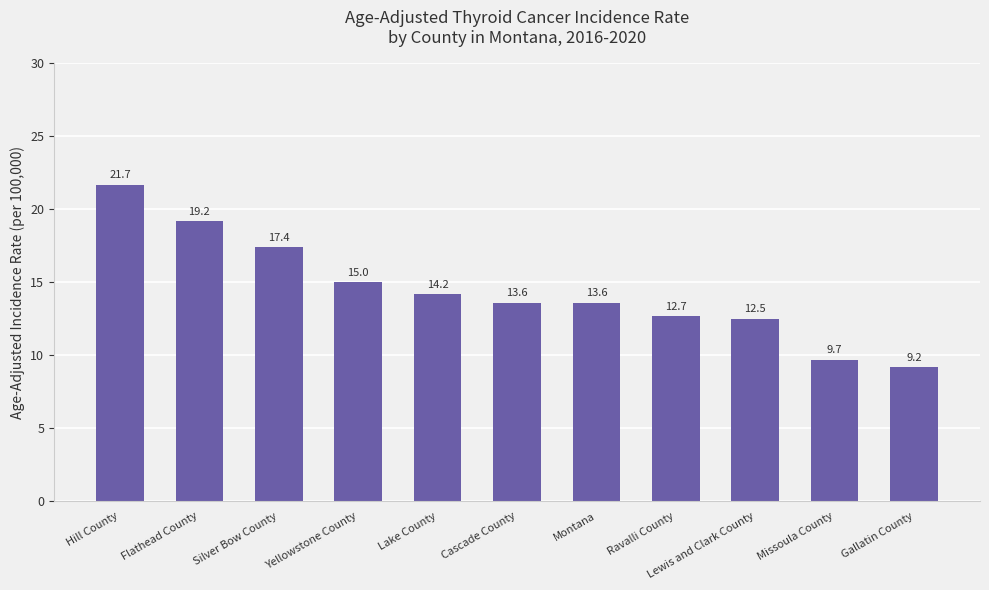

What is the approximate value at Cascade County?

13.6